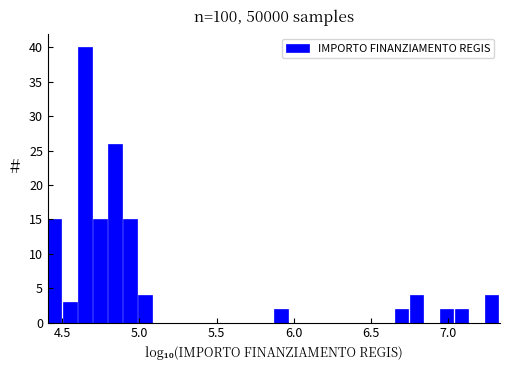

Around what value on the x-axis is the tallest bar? Give the approximate position of its centre, as read against the axis.

4.65